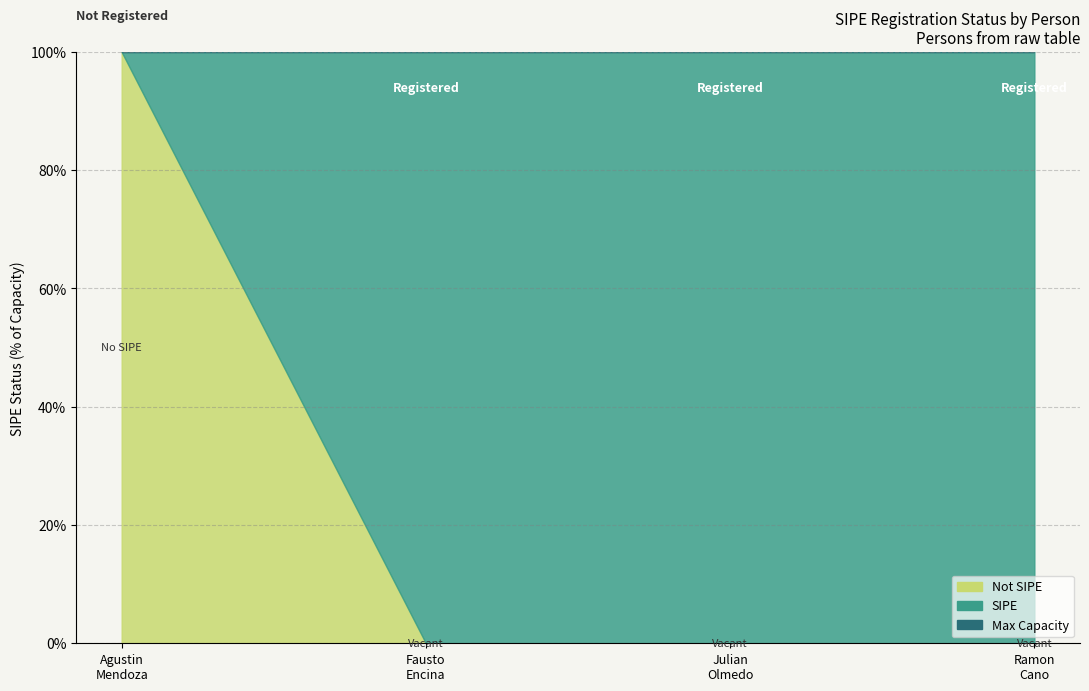

Reading right to left, list all the values displayed in this chart.

ramon-cano-caceres=1	julian-olmedo-brizuela=1	fausto-santiago-encina-cabral=1	agustin-mendoza-gimenez=0